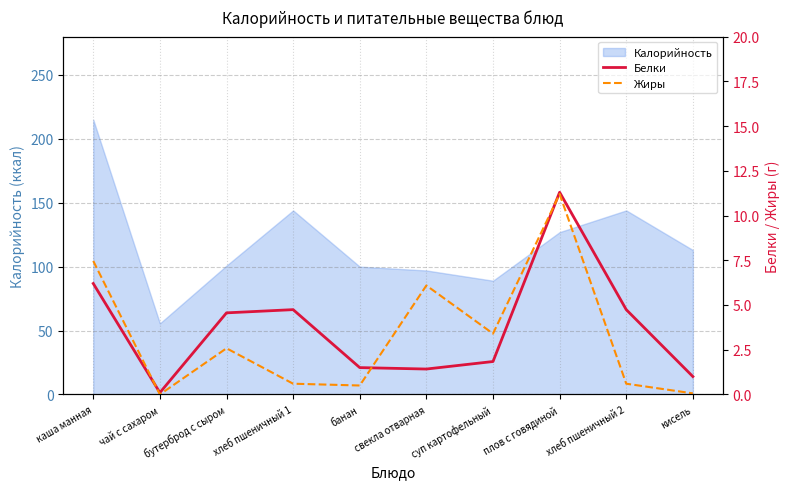

Where is Жиры nearest to the value 5?

свекла отварная